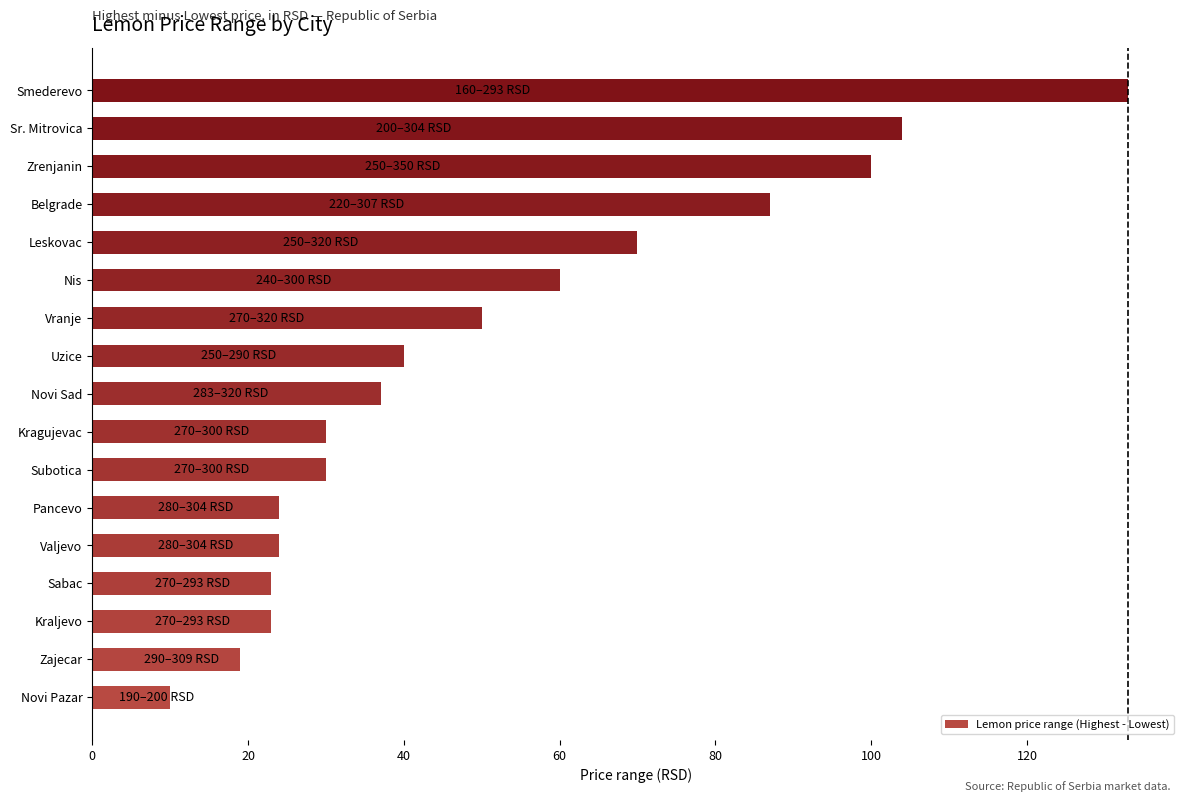

Which category has the highest value across all series?

Smederevo